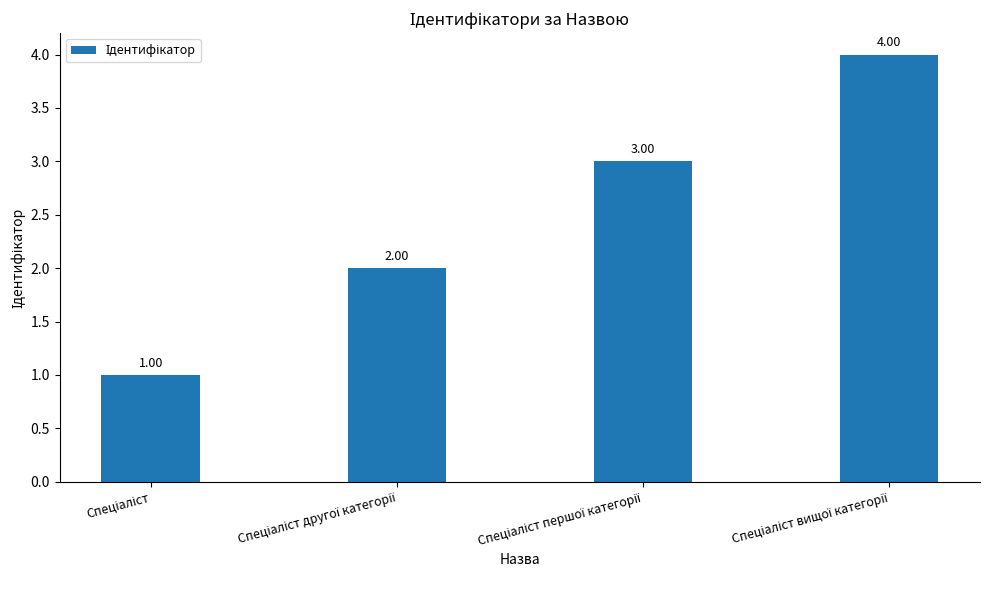

Reading left to right, transcribe all the data shown in this chart.

1	2	3	4